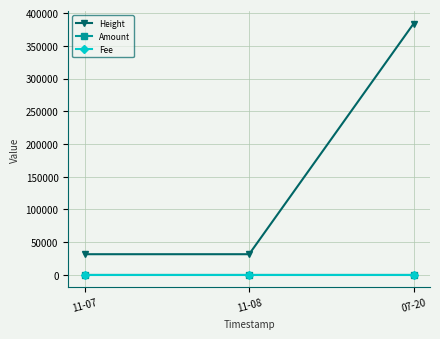

What is the difference between the Amount values at 11-07 and 07-20?

2